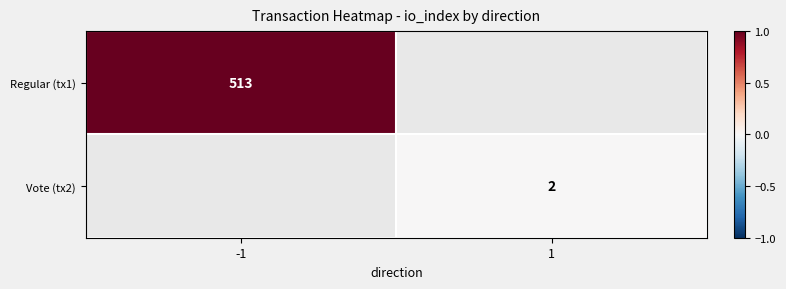

True or false: Regular (tx1) has a value of 794 at -1.

False